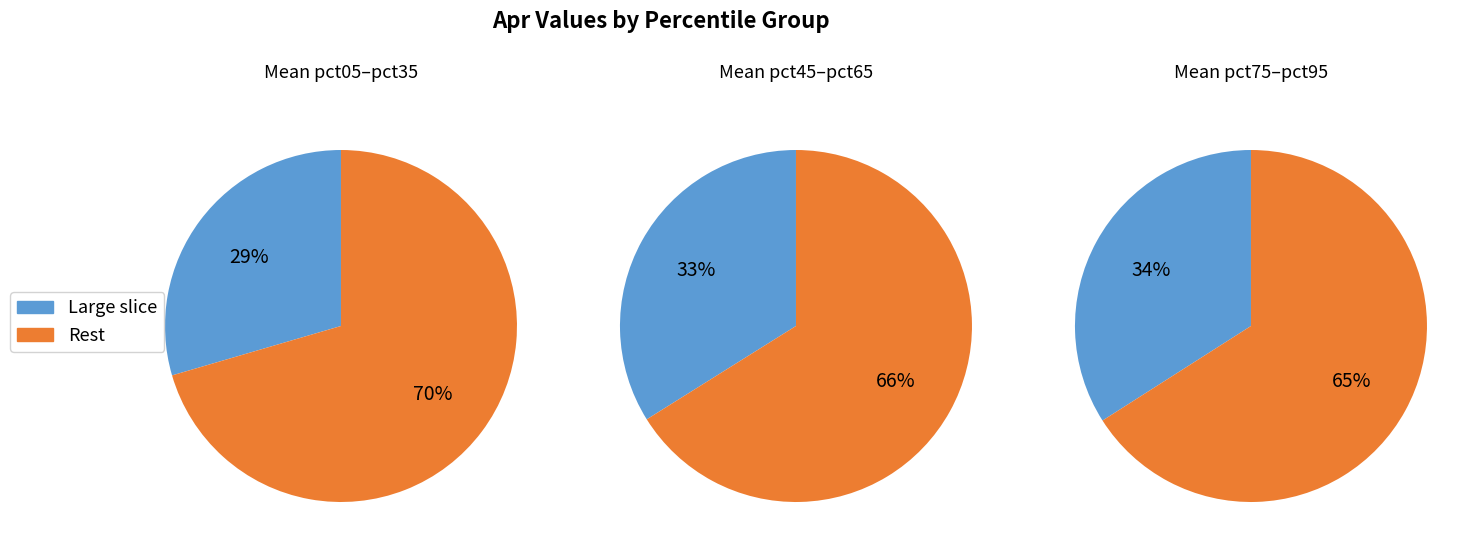

To the nearest percent, what portion does pct05 represent?

6%